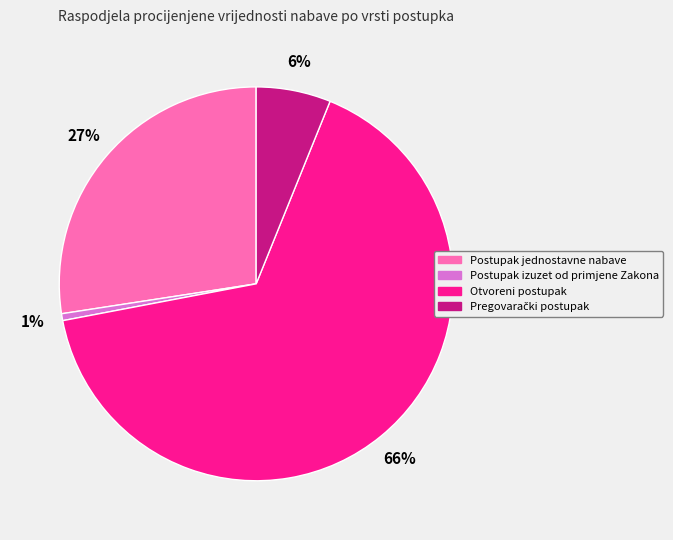

What is the largest slice in the pie chart?

Otvoreni postupak